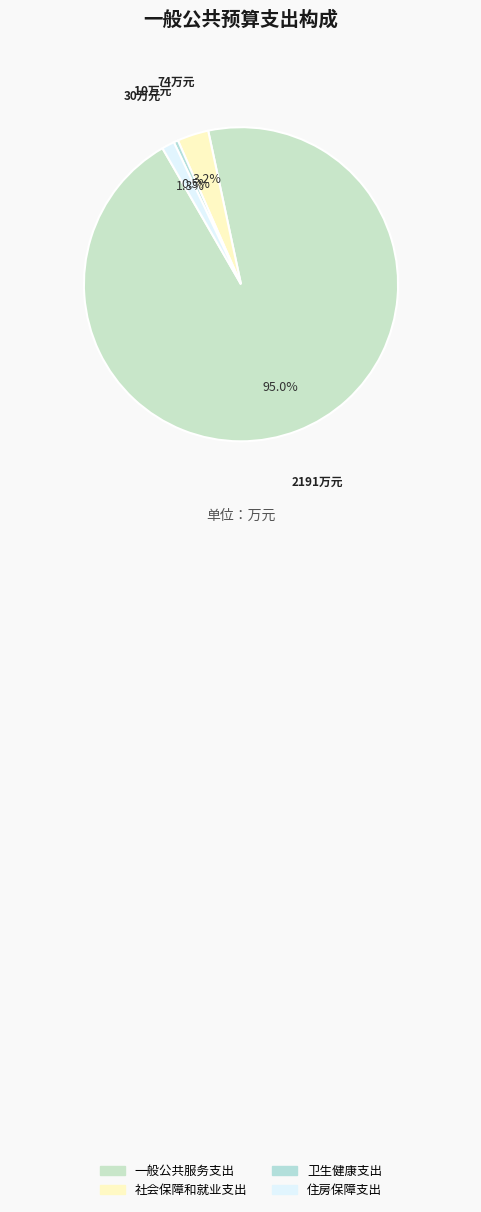

What portion of the pie excludes 一般公共服务支出?

5.0%